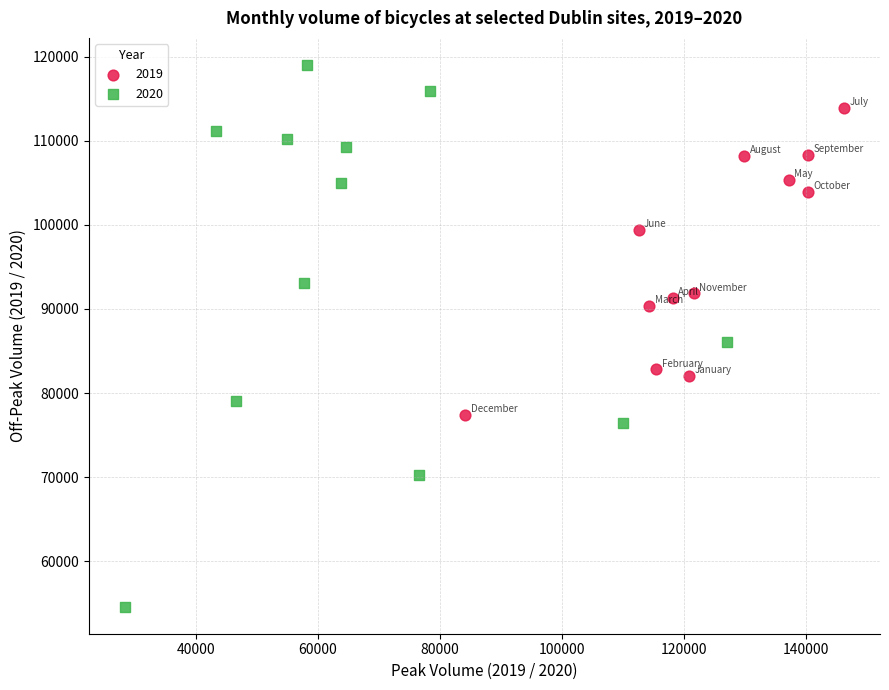

Which series reaches the maximum Y coordinate?

2020